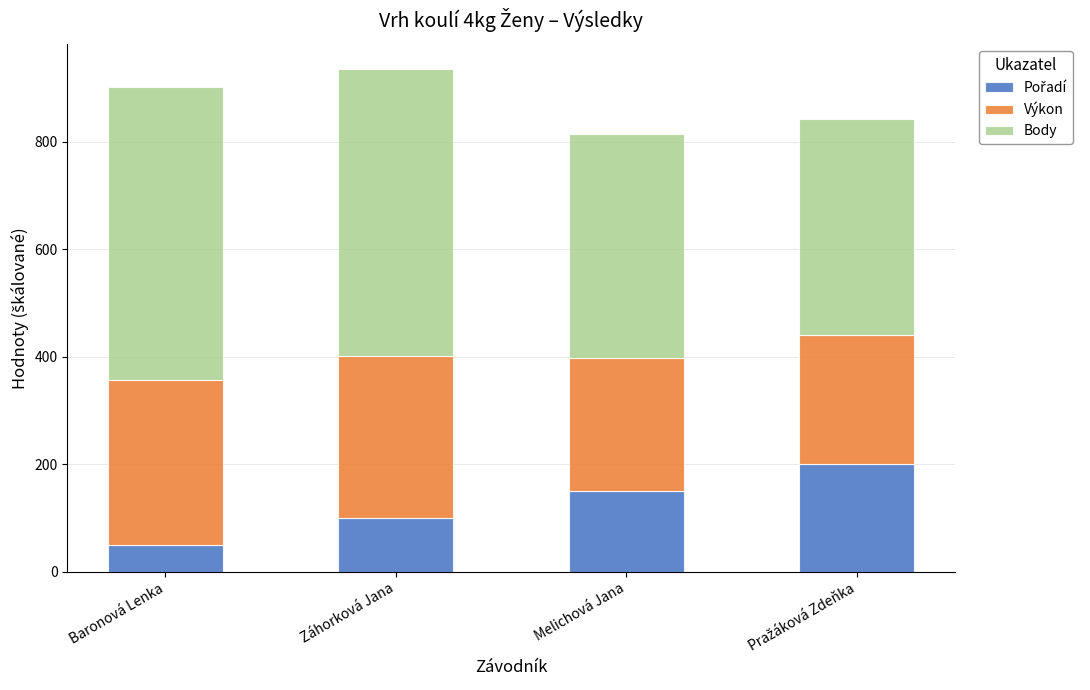

Which series changed the most between Baronová Lenka and Melichová Jana?

Body